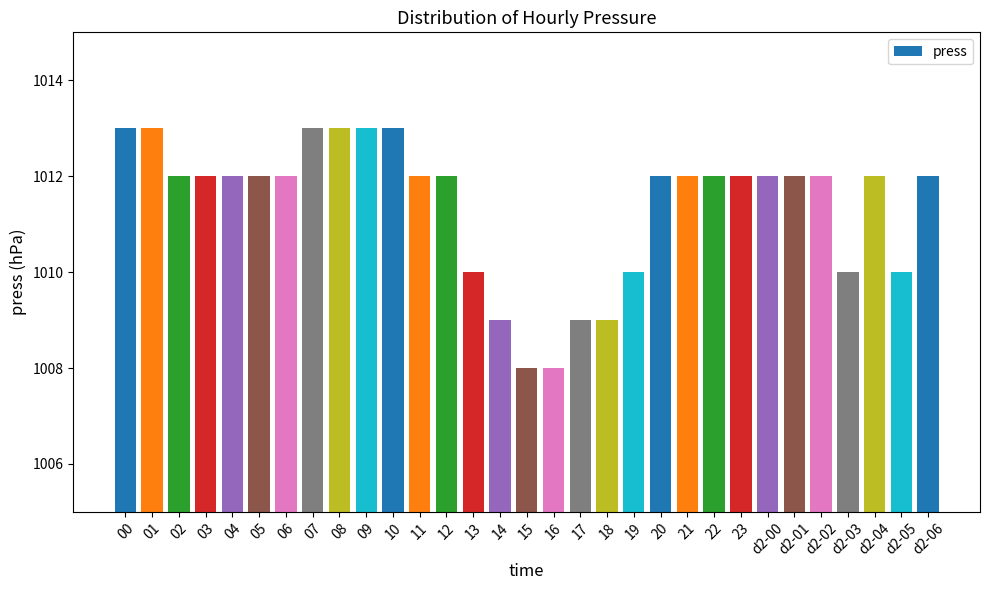

What is the change in value from 07 to 20?

-1